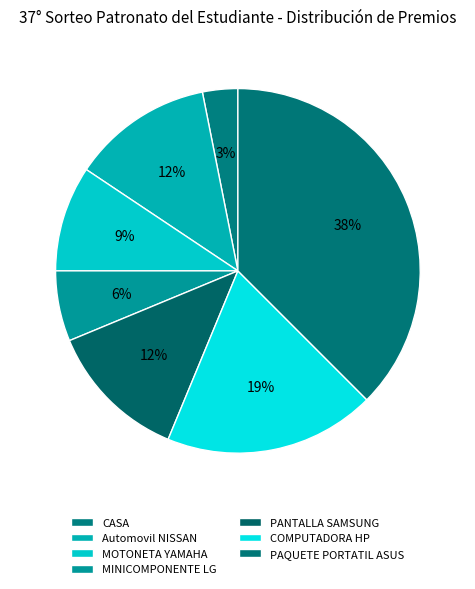

Count the number of slices in the pie.

7